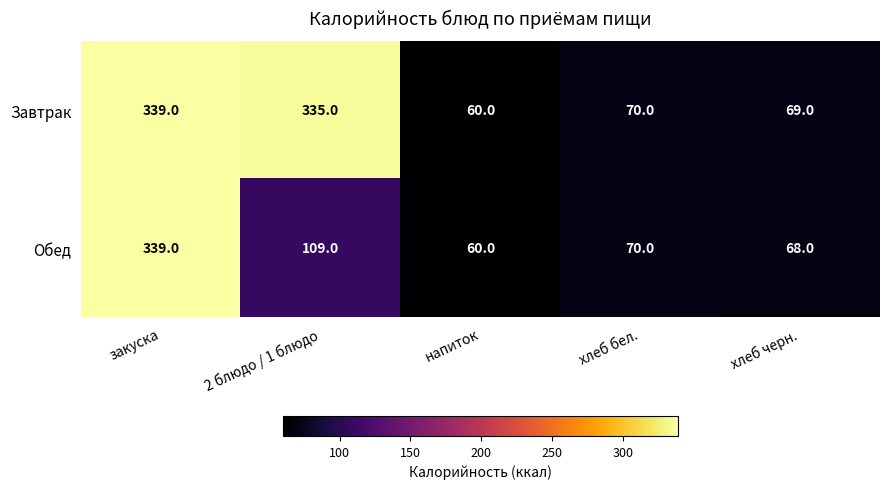

Which series has the largest total across all categories?

Завтрак